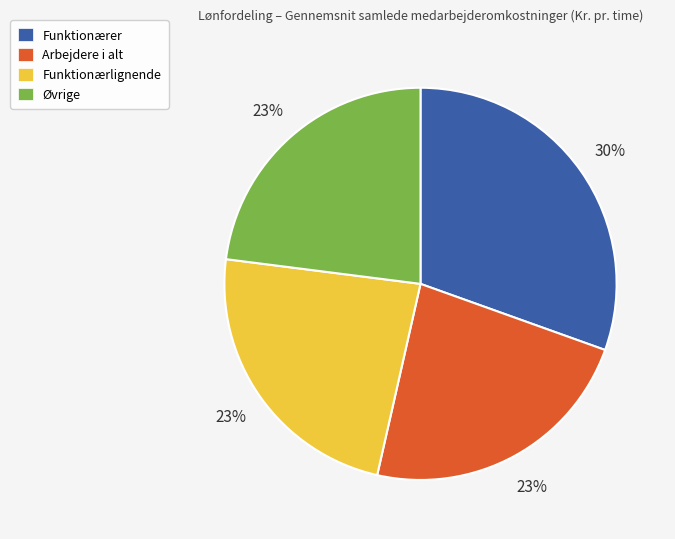

Does Funktionærer represent more than half of the total?

No